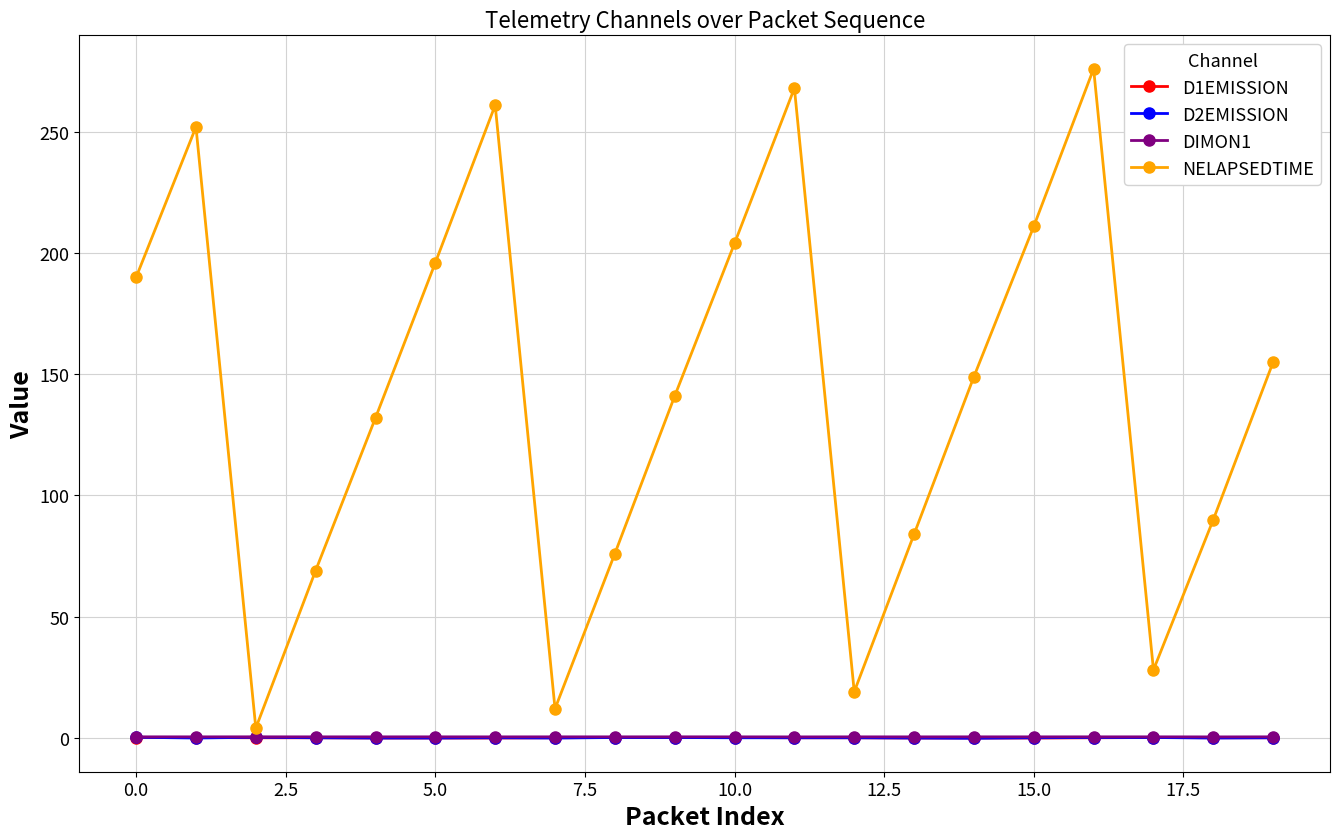

Which series has the largest total across all categories?

NELAPSEDTIME